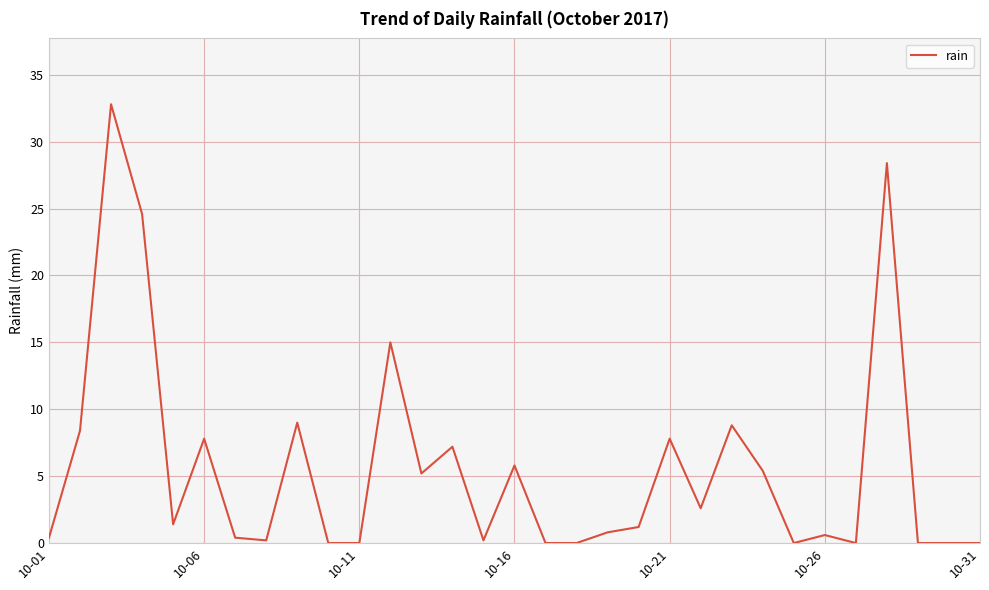

What is the maximum value shown in the chart?

32.8